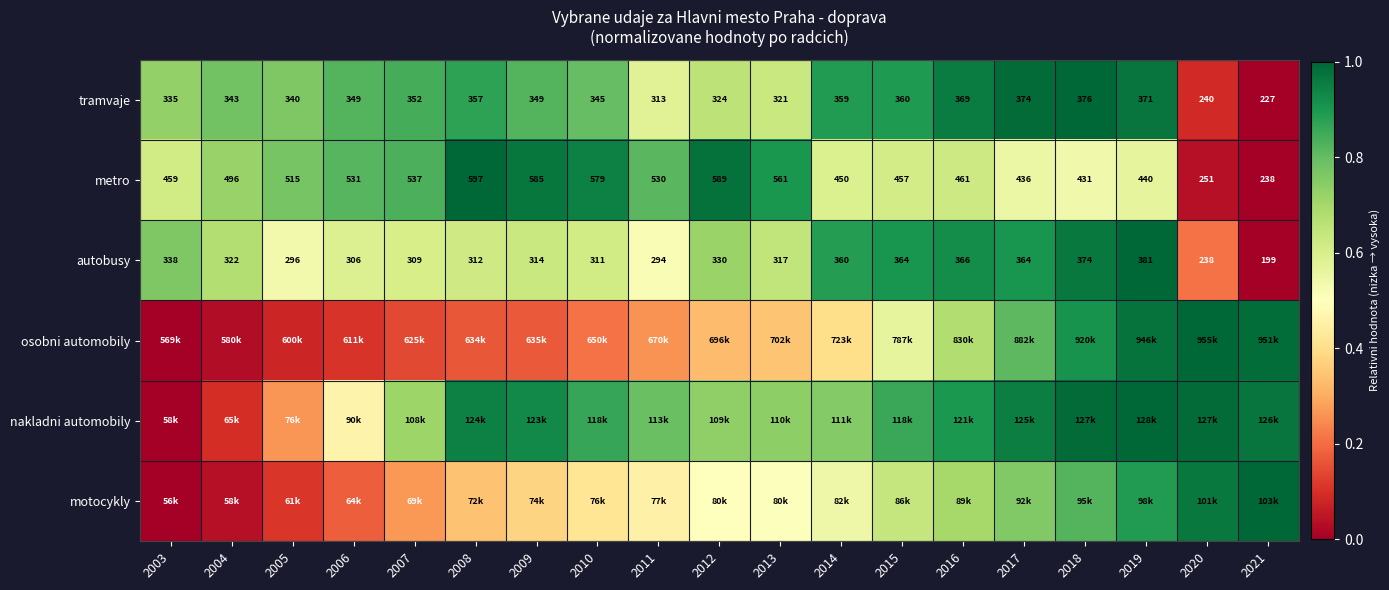

Count the number of data series in this chart.

6